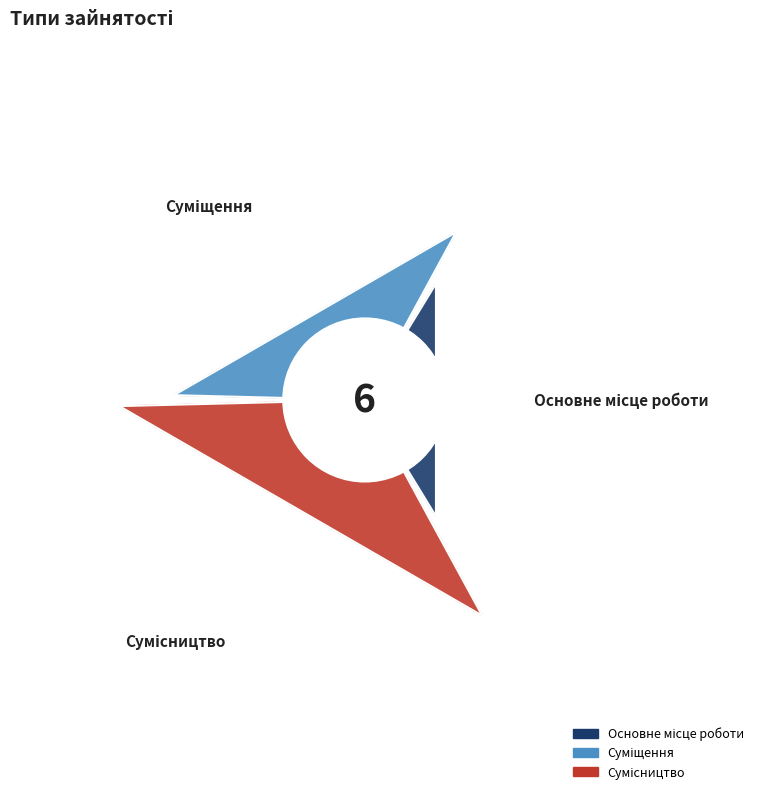

What is the ratio of the value at Основне місце роботи to the value at Суміщення?

0.5